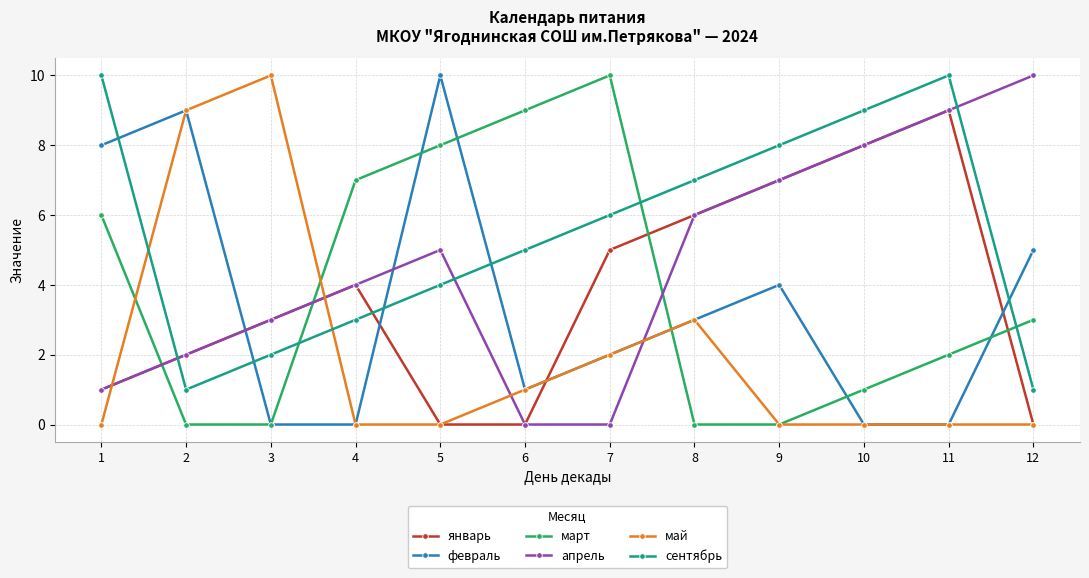

True or false: февраль has more than 0 interior local peaks.

True